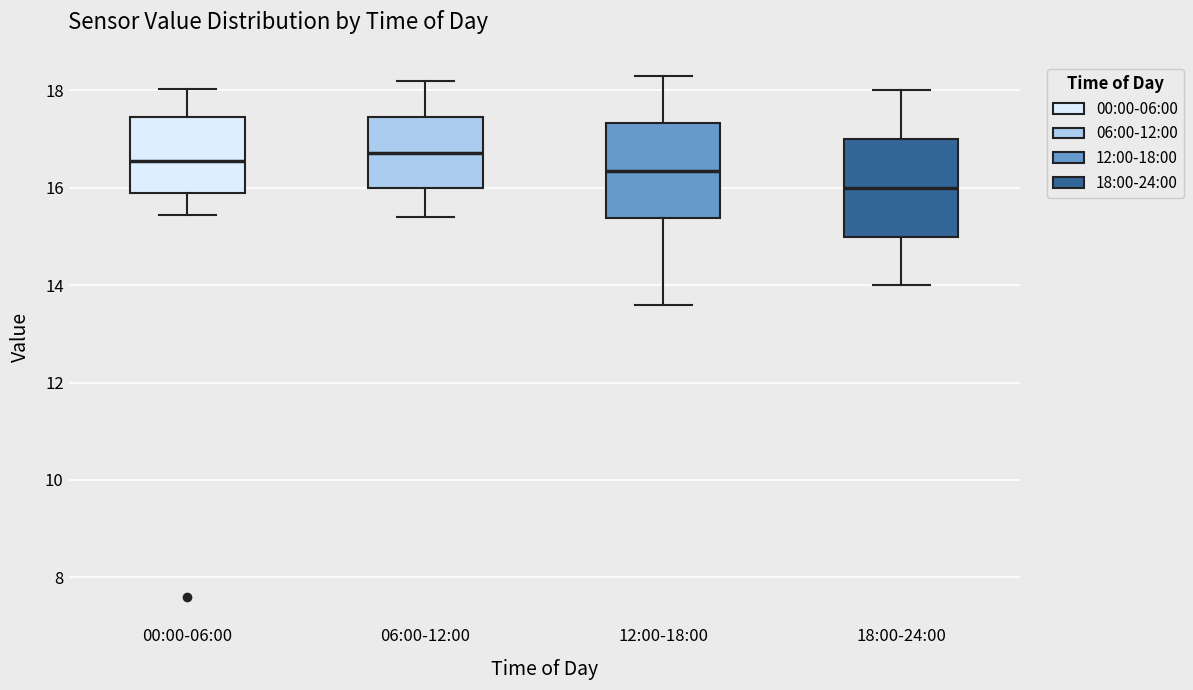

Where is the lower edge of the box for 06:00-12:00 on the y-axis? The values are not printed on the chart, so give them approximately, as read against the axis.

16.0